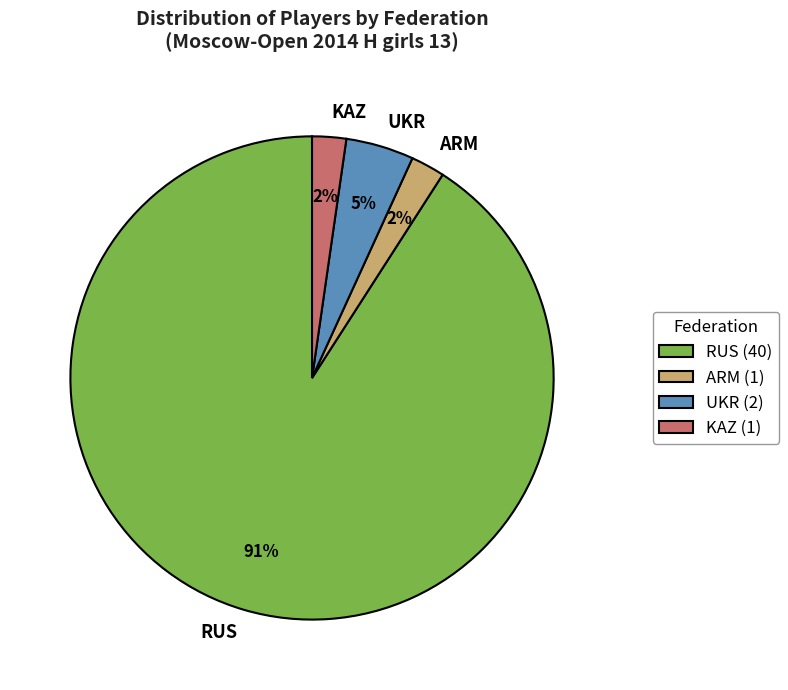

Which slice is the largest?

RUS